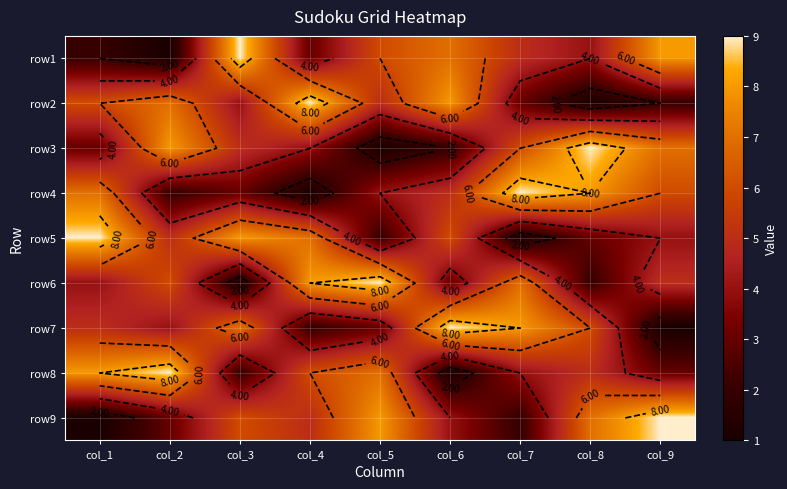

Between col_3 and col_7, which is larger?

col_3